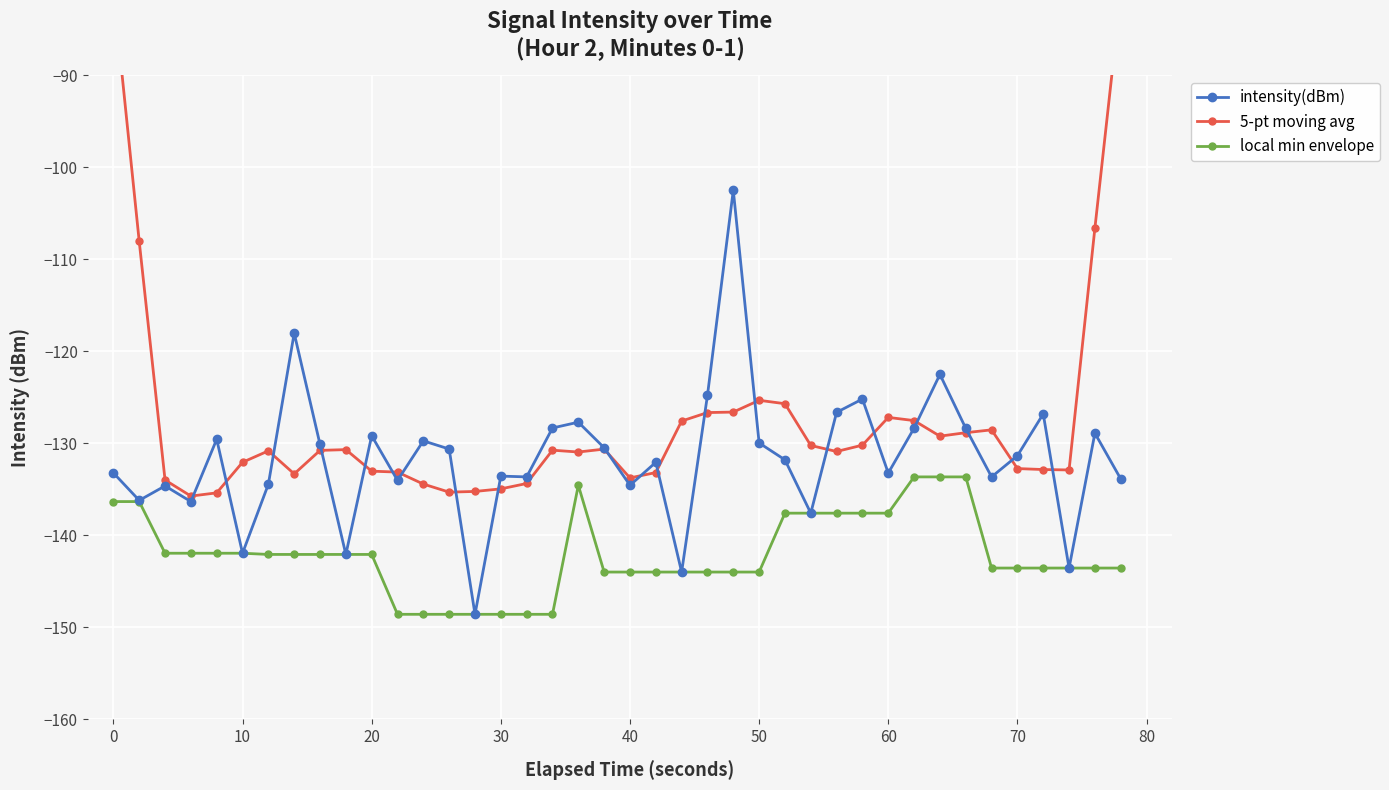

True or false: local min envelope and intensity(dBm) cross at least once.

False